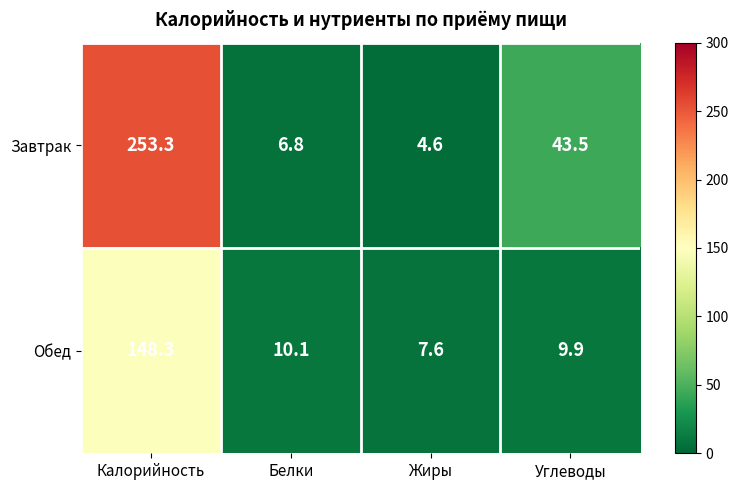

At Жиры, list the series in order from largest to smallest.

Обед, Завтрак